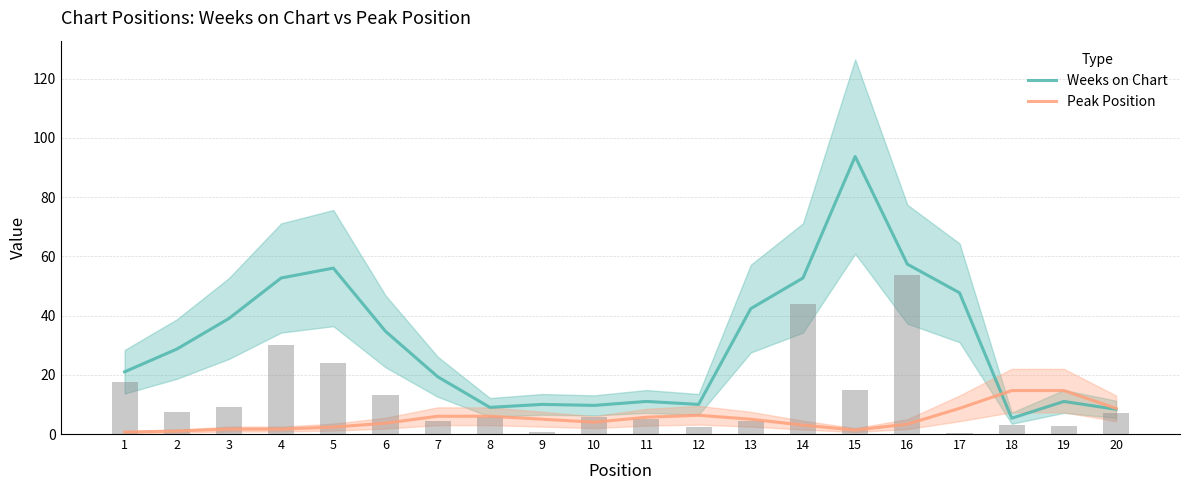

What is the total value across all series at 17?

56.3